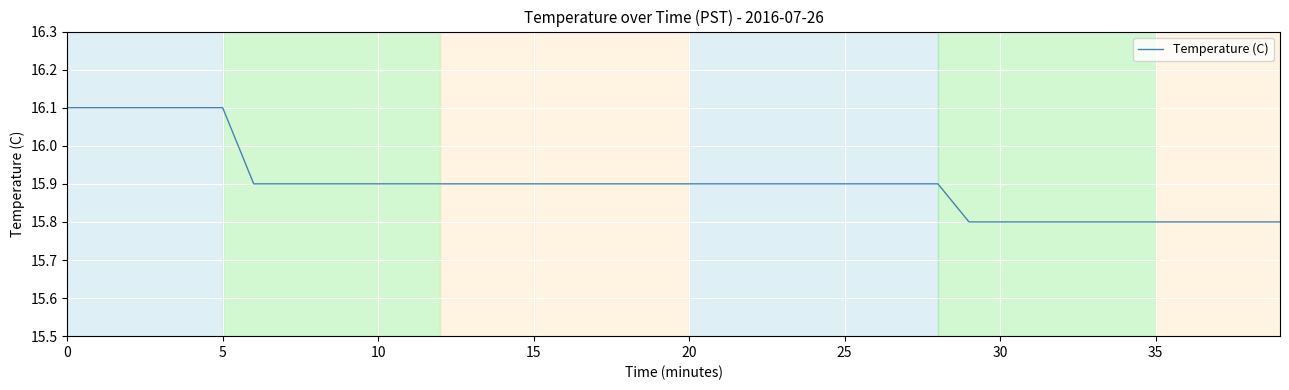

What is the difference between the maximum and minimum values?

0.3